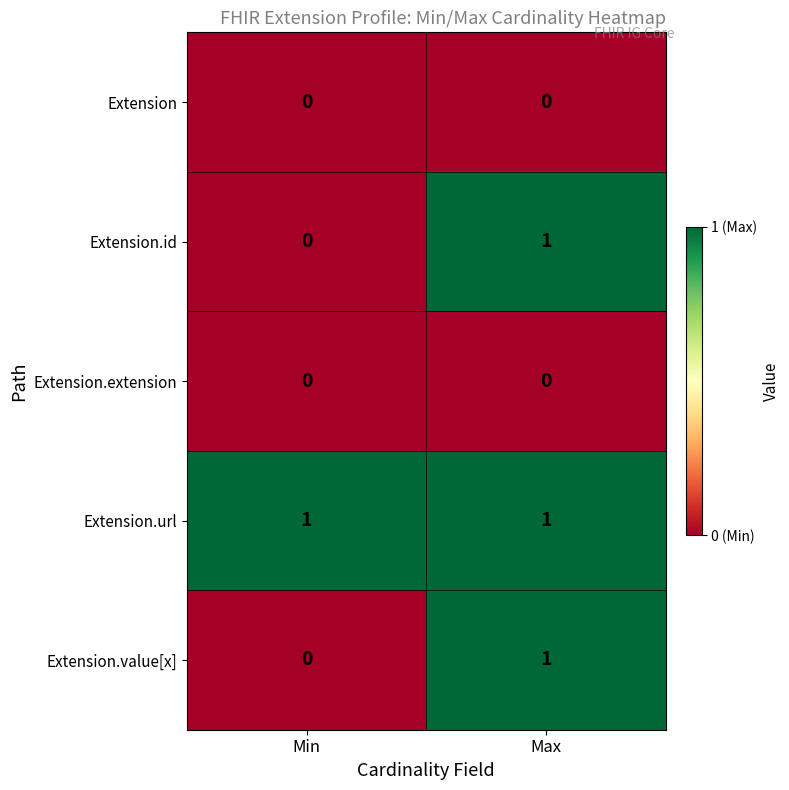

What is the greatest value displayed?

1